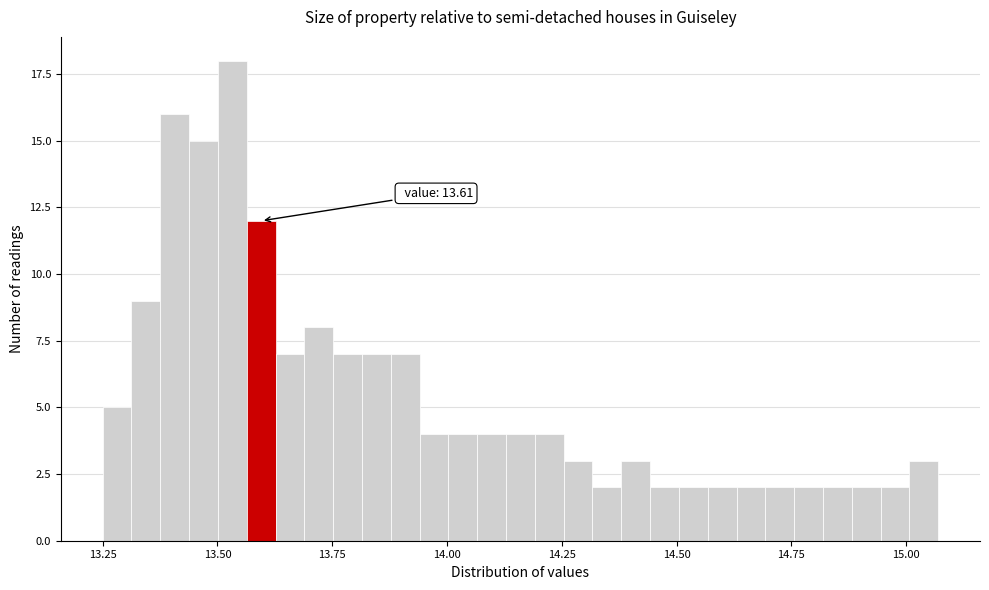

Read against the x-axis, roughly where is the centre of the tallest bar?

13.55